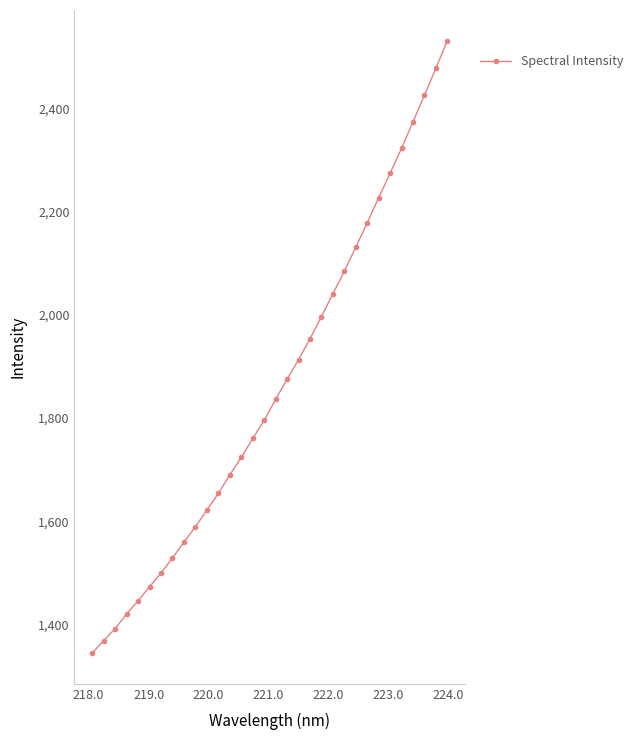

What is the greatest value displayed?

2531.5